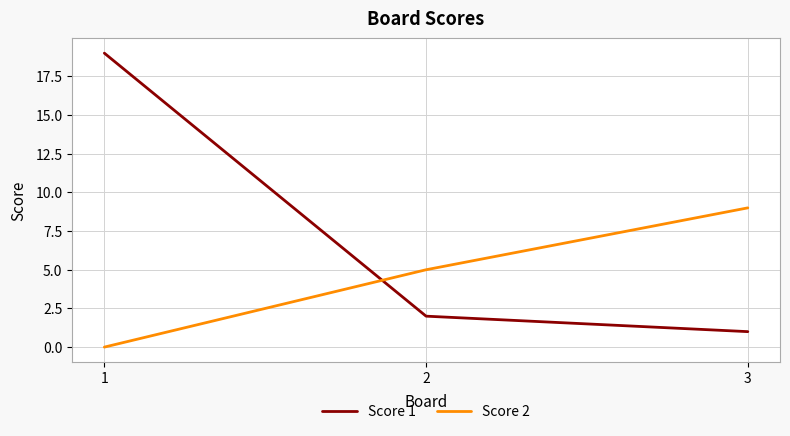

Count the number of categories in the chart.

3